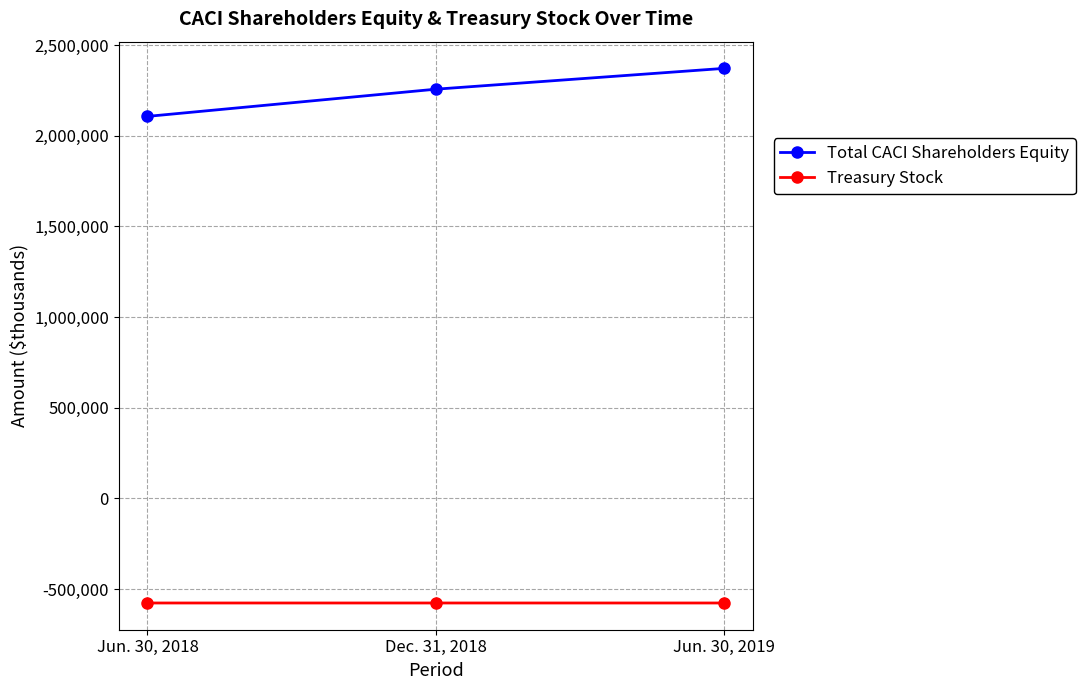

What is the smallest value displayed?

-576186